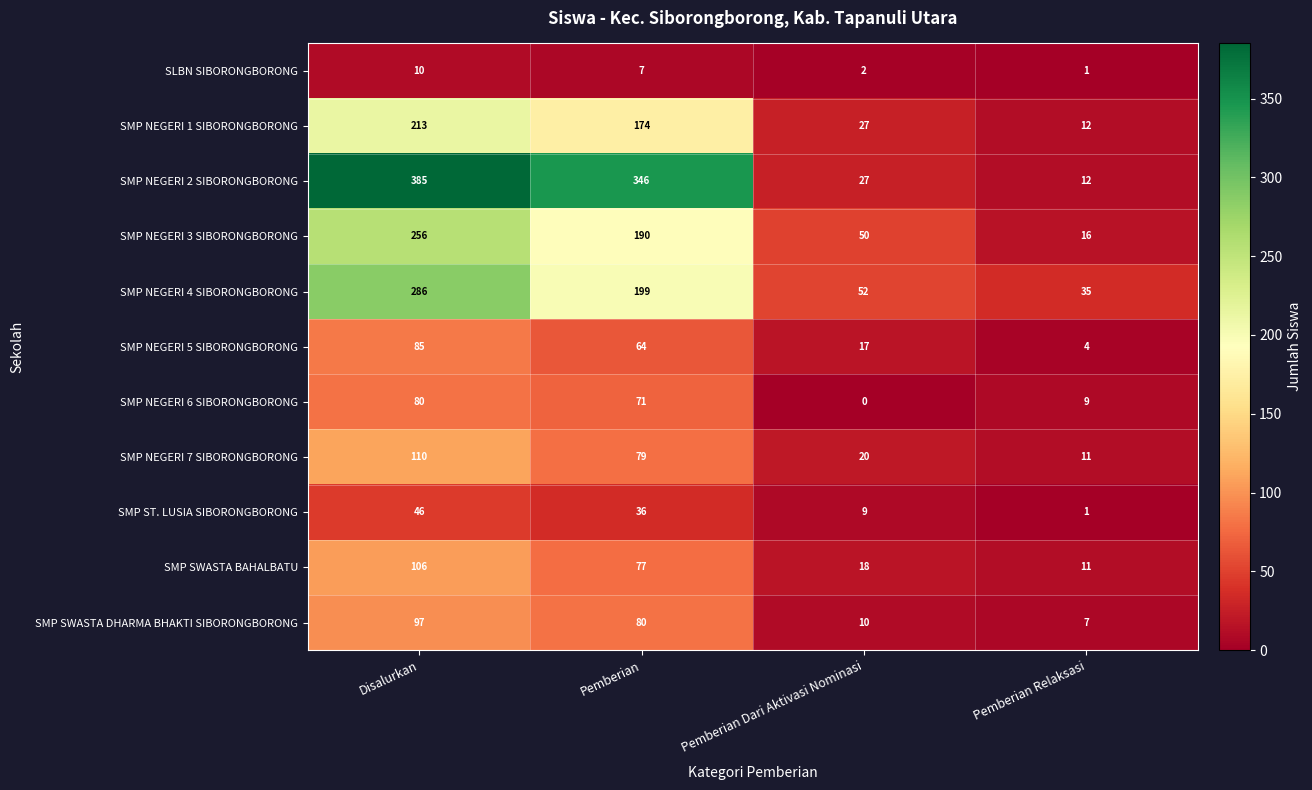

What is the sum of all SMP NEGERI 6 SIBORONGBORONG values?

160